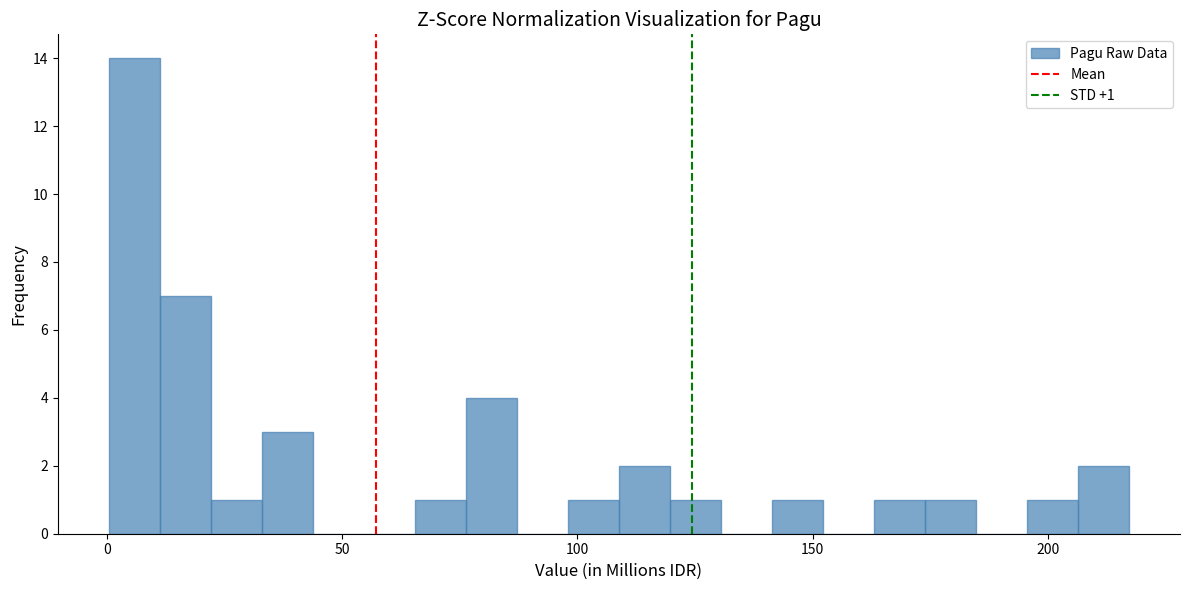

Around what value on the x-axis is the tallest bar? Give the approximate position of its centre, as read against the axis.

5